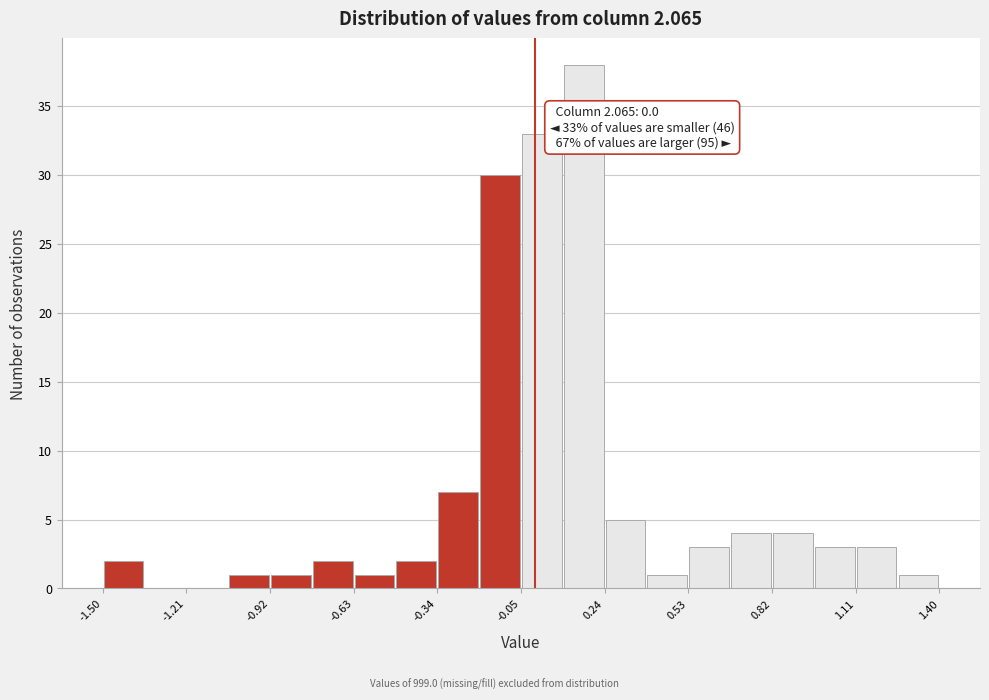

Around what value on the x-axis is the tallest bar? Give the approximate position of its centre, as read against the axis.

0.15